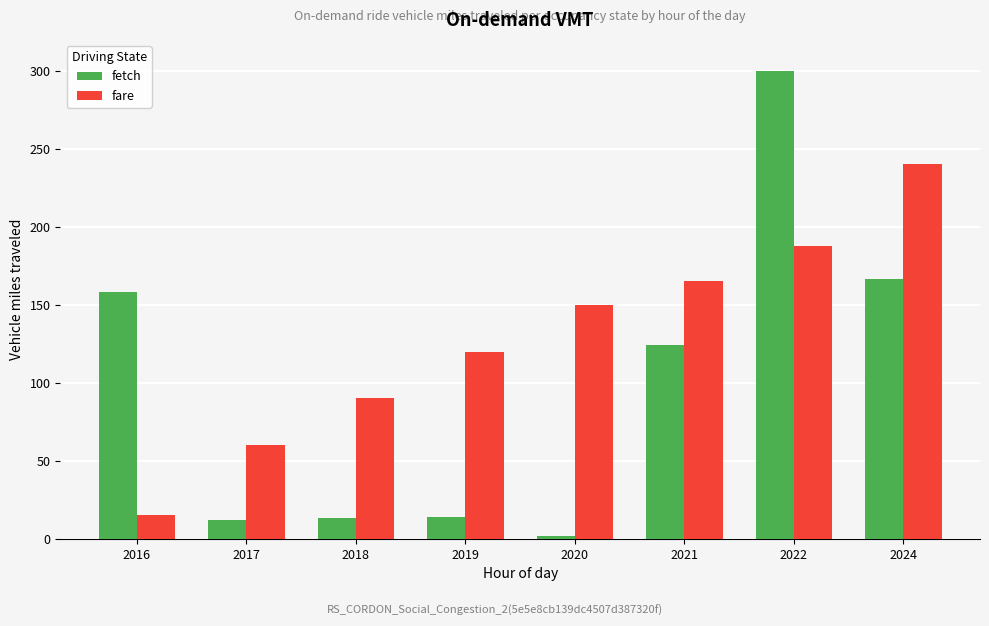

Rank the series at 2016 from highest to lowest value.

fetch, fare